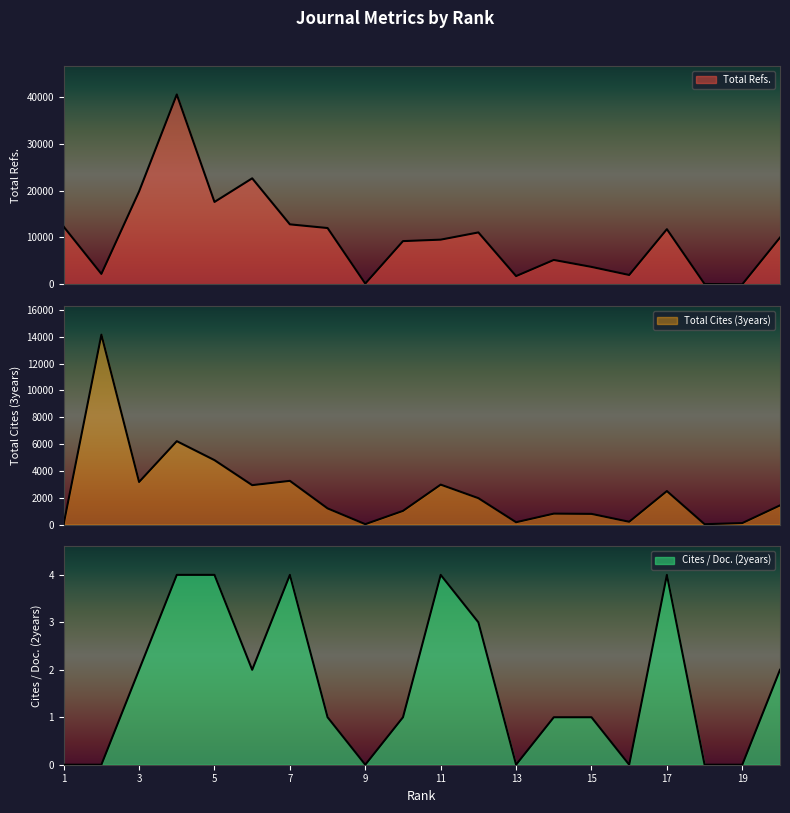

What are all the series names shown in the legend?

Total Refs., Total Cites (3years), Cites / Doc. (2years)